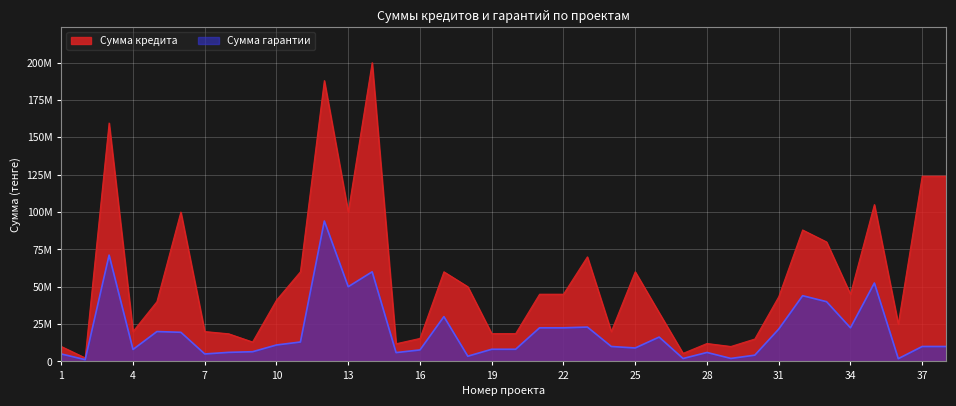

Reading left to right, list all the values displayed in this chart.

Сумма кредита: 10000000	2356000	159600000	20000000	40000000	100000000	20000000	18500000	13000000	41000000	60000000	188000000	100000000	200000000	11818660	15400000	60000000	50000000	18605000	18605000	45000000	45000000	70000000	20000000	60000000	32600000	5400000	12000000	10000000	15000000	43263736	88000000	80000000	45000000	105000000	25000000	124000000	124000000
Сумма гарантии: 5000000	1178000	71164700	8000000	20000000	19500000	5000000	6065800	6500000	11005000	13000000	94000000	50000000	60000000	5909330	7700000	30000000	3489957	8150000	8150000	22500000	22500000	23000000	10000000	9000000	16300000	1947800	6000000	2000000	4188900	21631868	44000000	40000000	22500000	52500000	1846940	10000000	10000000